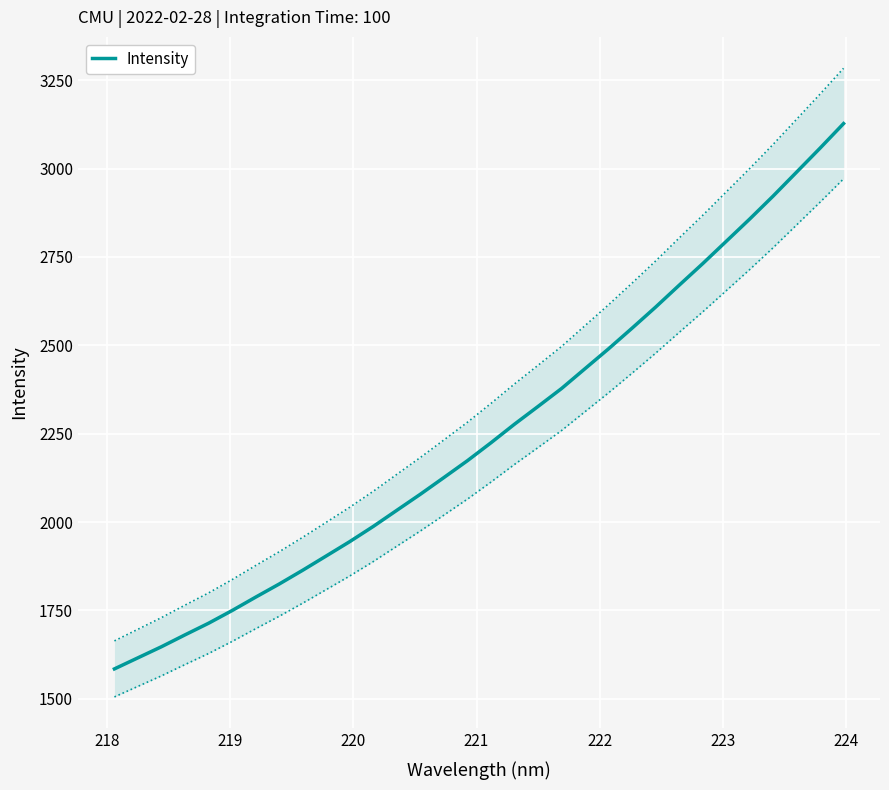

Reading left to right, extract all data points from this chart.

1584.7	1616.1	1647.5	1681.1	1714.0	1749.8	1787.8	1824.9	1863.9	1904.3	1944.9	1987.9	2033.5	2078.9	2126.1	2173.8	2224.5	2276.9	2327.1	2377.8	2434.1	2490.2	2548.6	2608.0	2669.8	2730.8	2793.8	2857.0	2922.2	2989.9	3057.8	3127.3